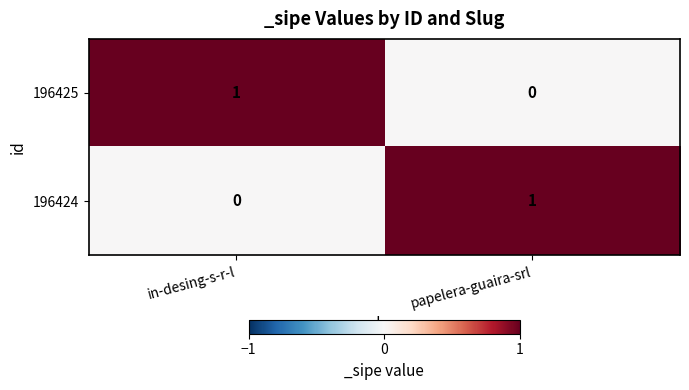

At in-desing-s-r-l, list the series in order from largest to smallest.

196425, 196424